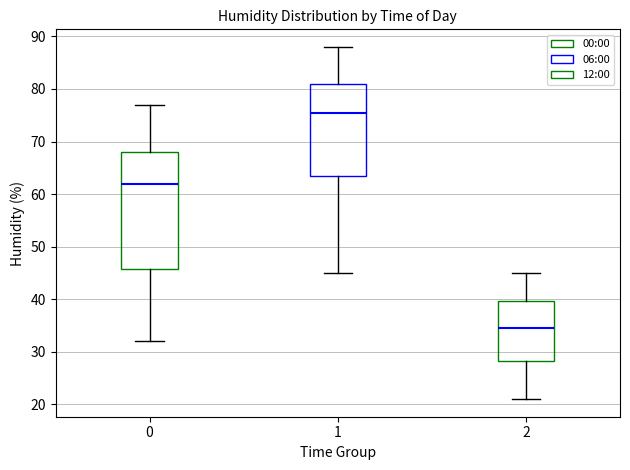

Where is the lower edge of the box at x = 1 on the y-axis? The values are not printed on the chart, so give them approximately, as read against the axis.

64